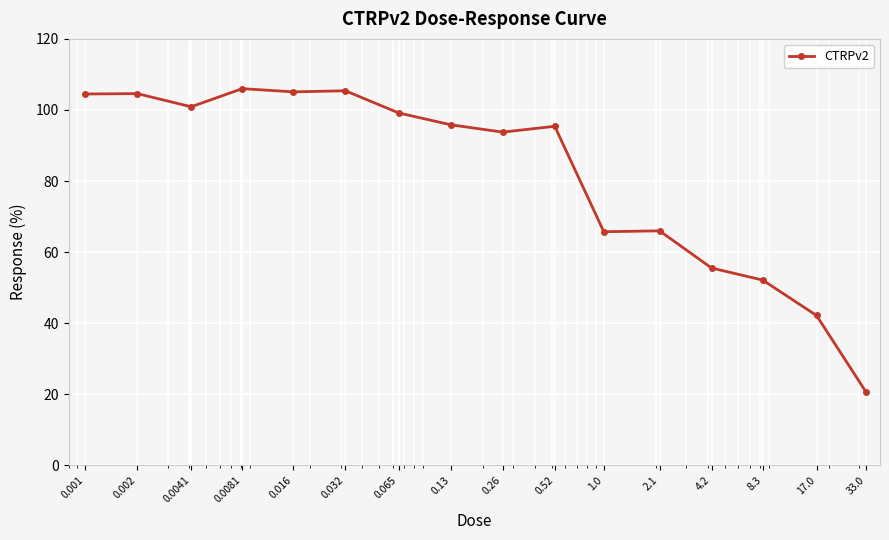

True or false: there are more than 0 points higher than both neighbors.

True